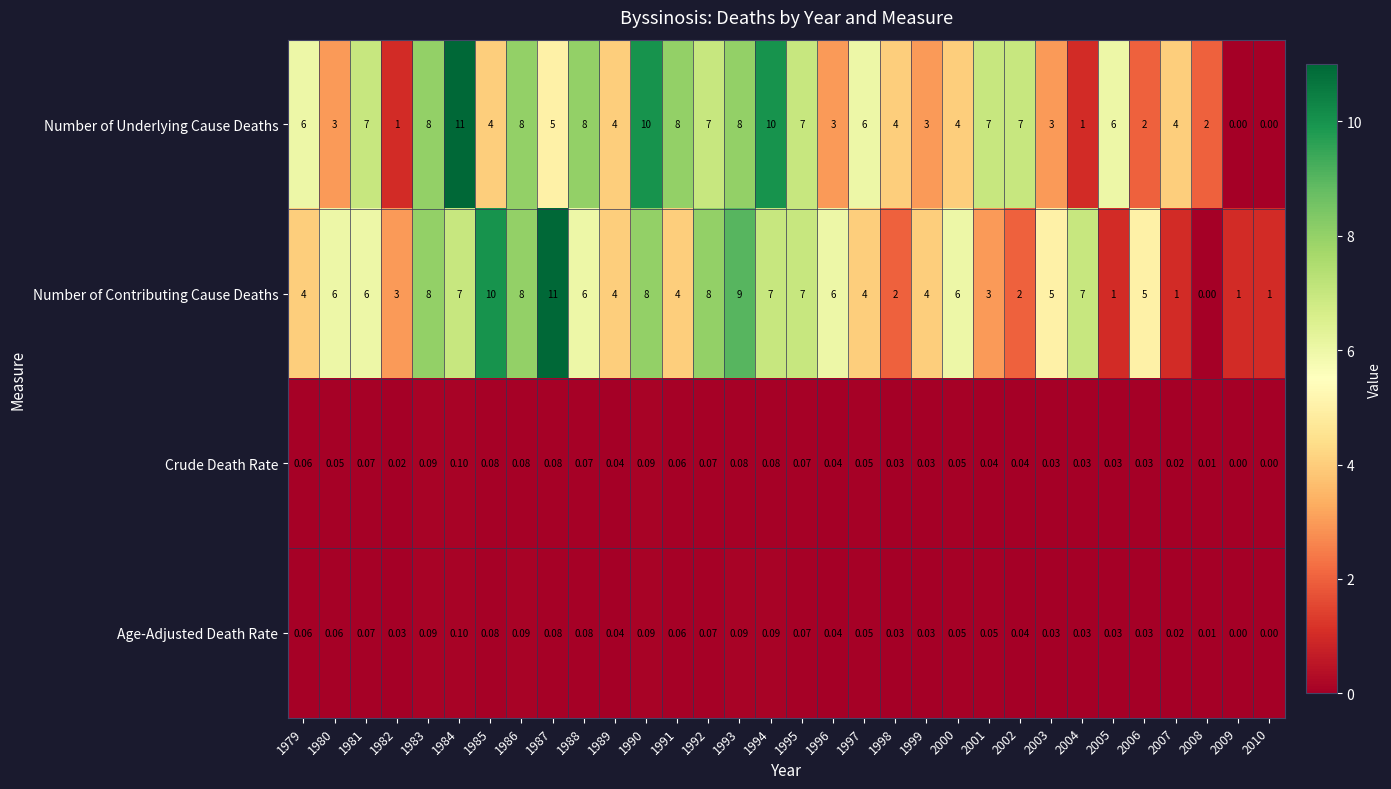

Which series changed the most between 1997 and 2005?

Number of Contributing Cause Deaths